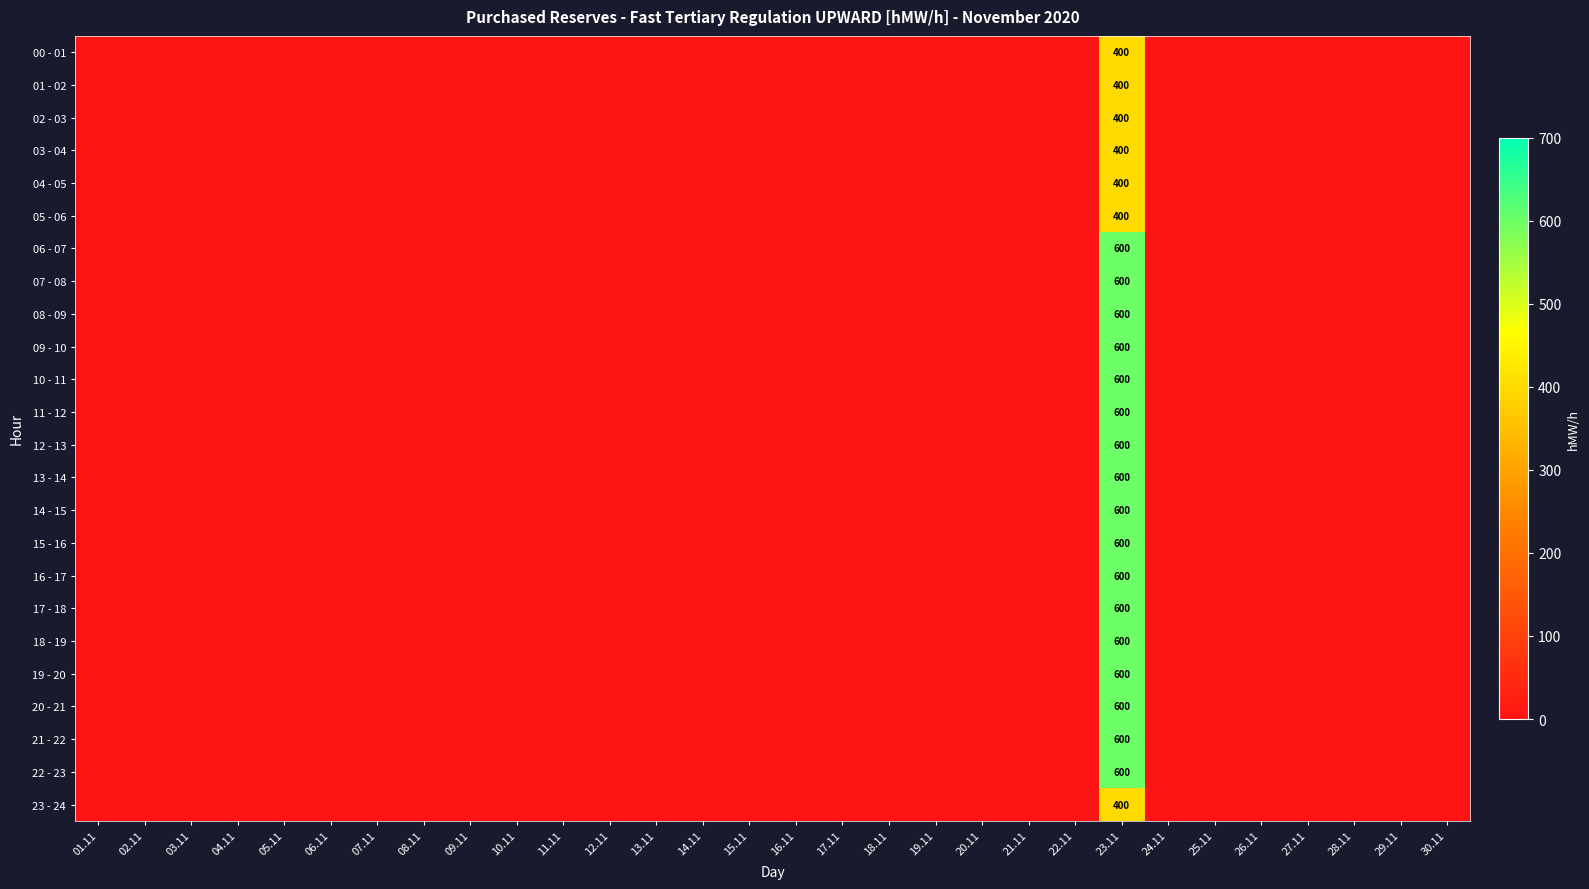

The value of 08 - 09 at 23.11 is 600. True or false?

True